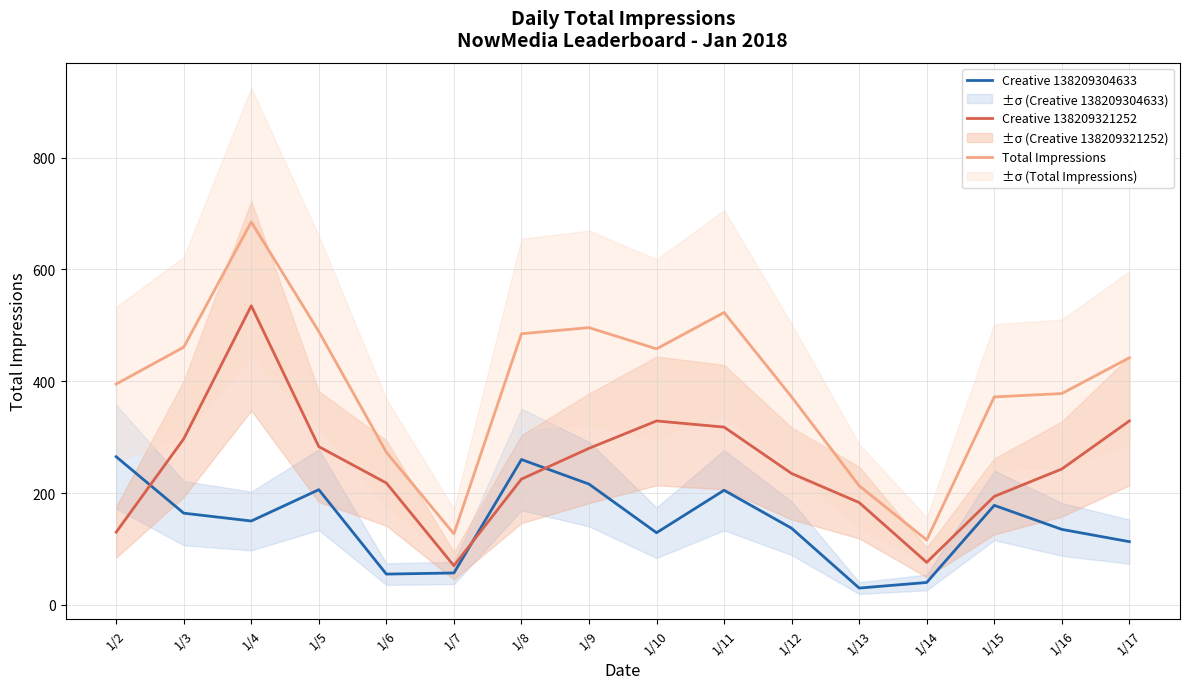

What is the minimum value shown in the chart?

30